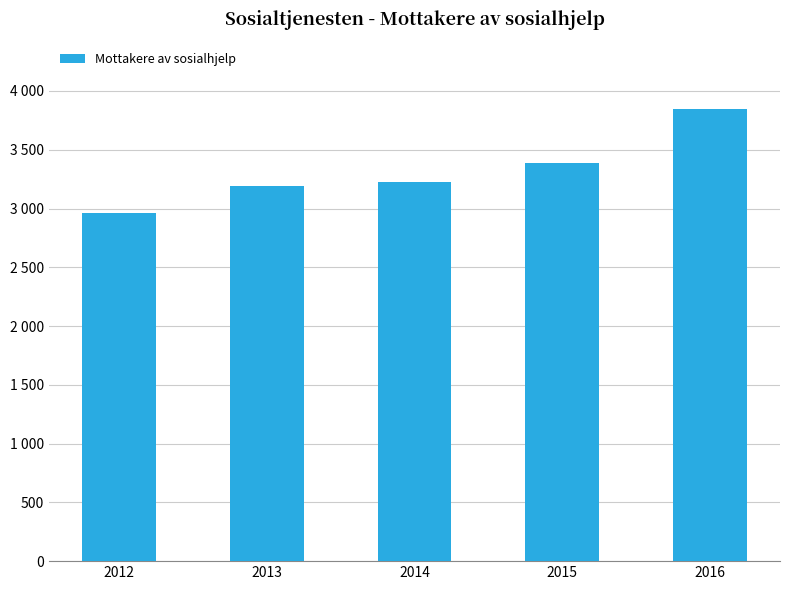

Does the chart contain stacked bars?

No